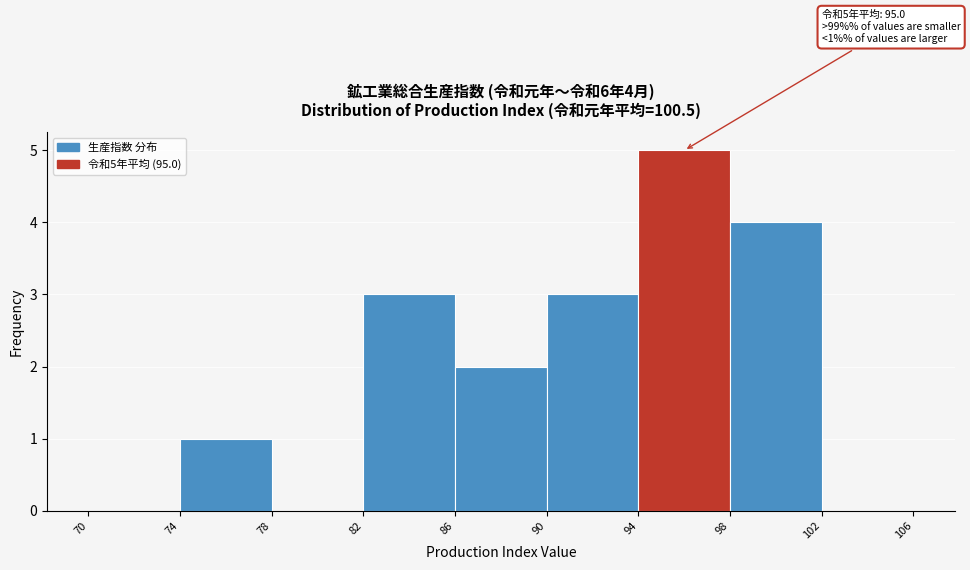

Over which range of the x-axis is the bar tallest?

94 to 98